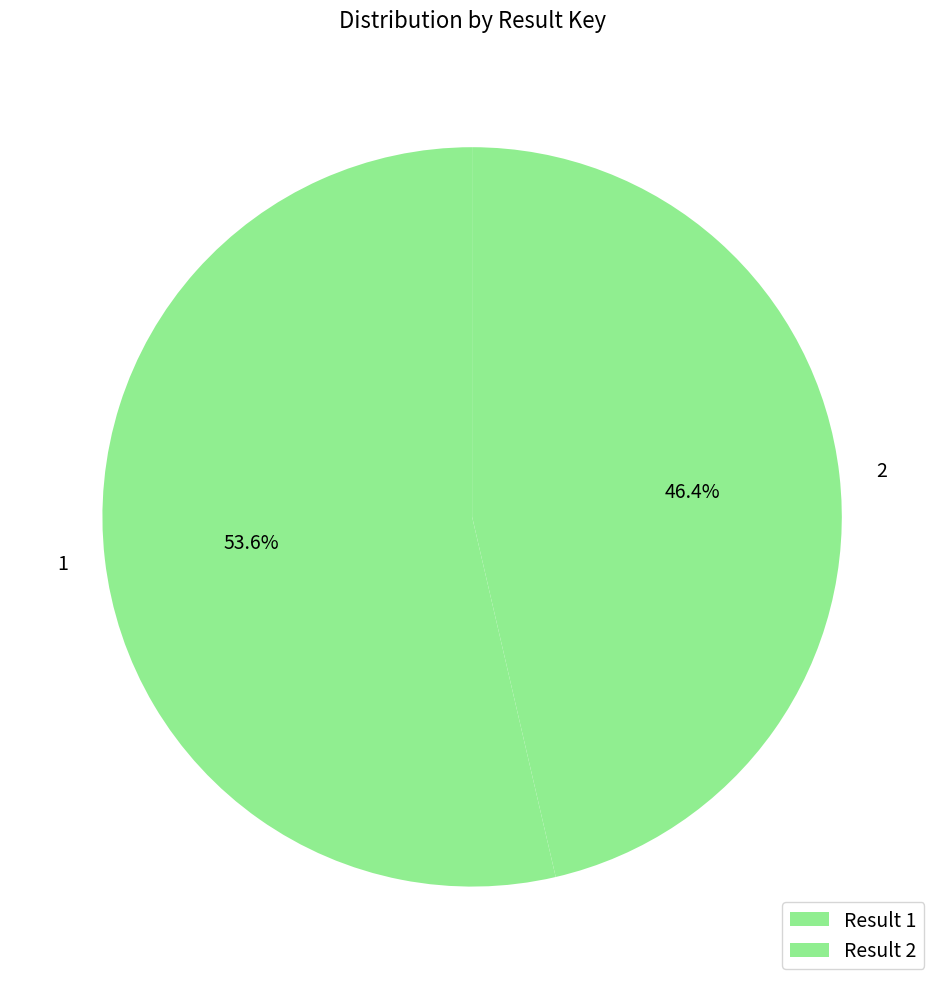

The 1 slice represents 65% of the pie. True or false?

False